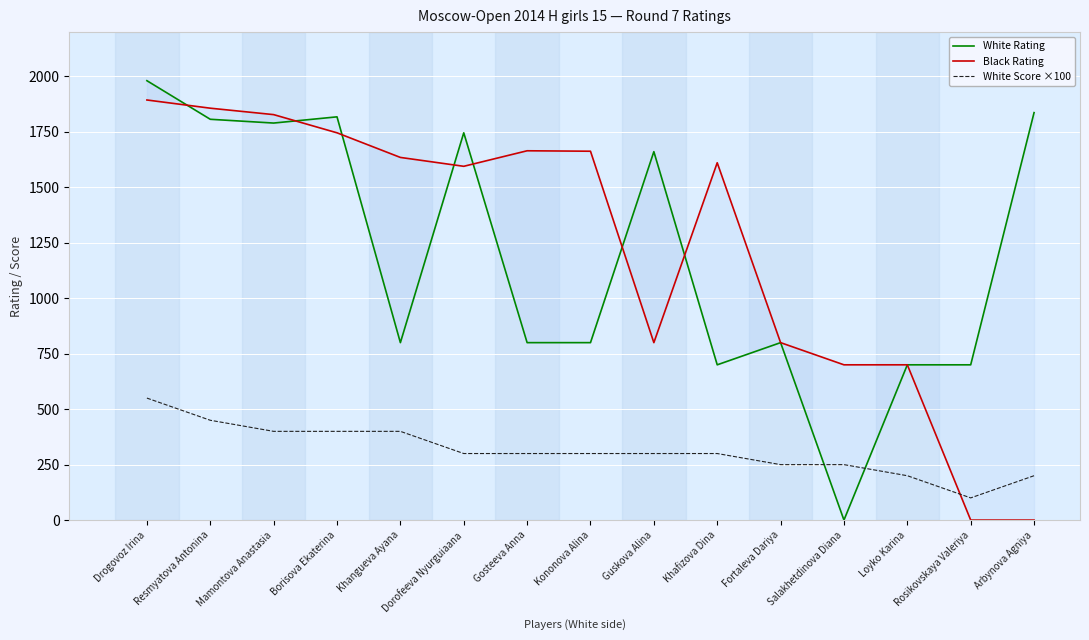

What is the spread (max minus min) of values at Resmyatova Antonina?

1407